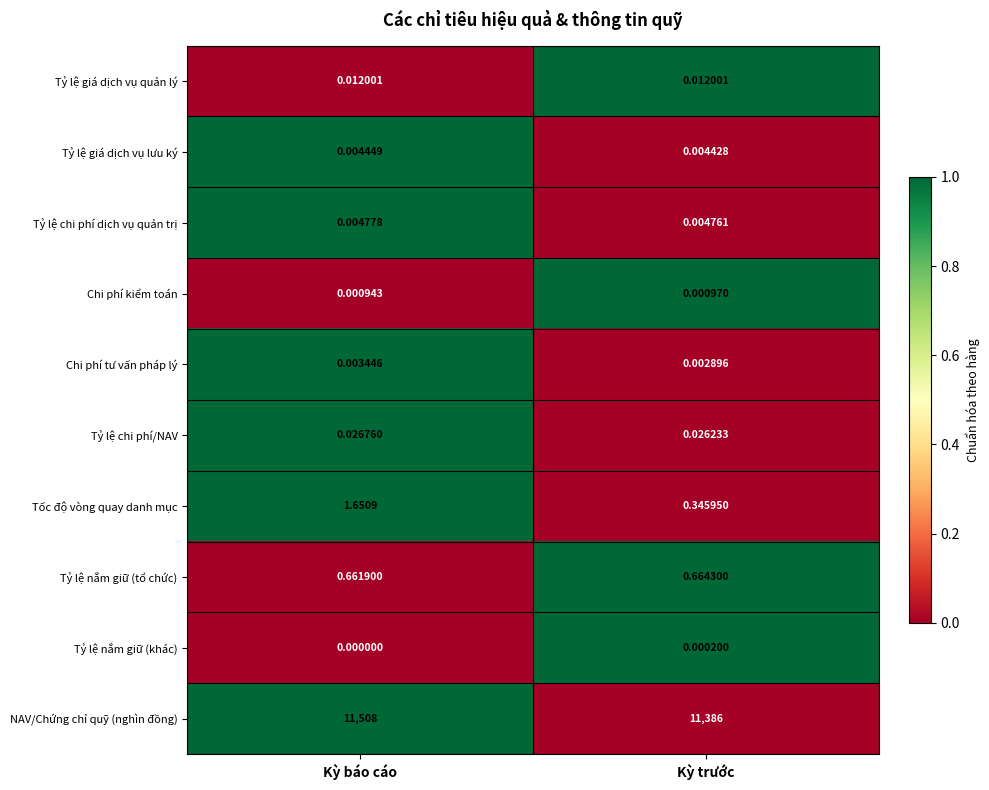

Which series has the widest spread of values?

NAV/Chứng chỉ quỹ (nghìn đồng)